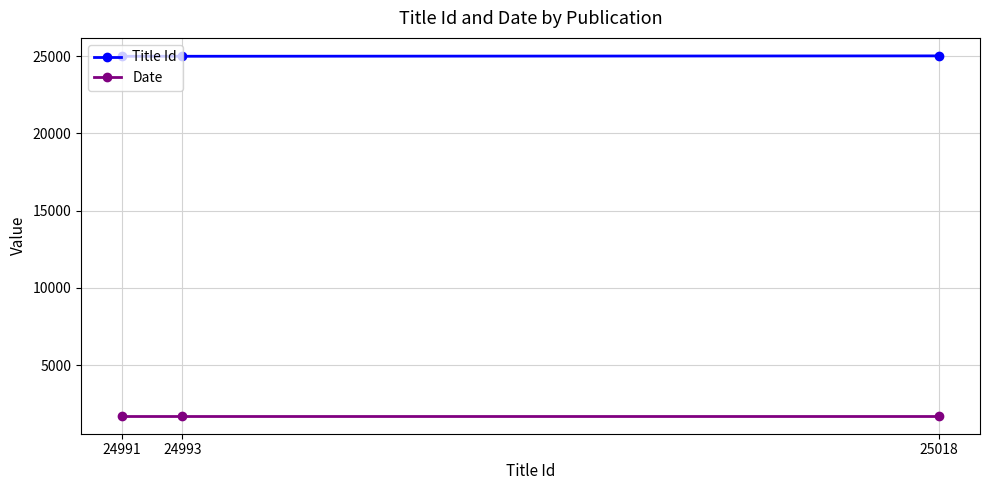

Is it true that Date equals 506 at 24993?

False